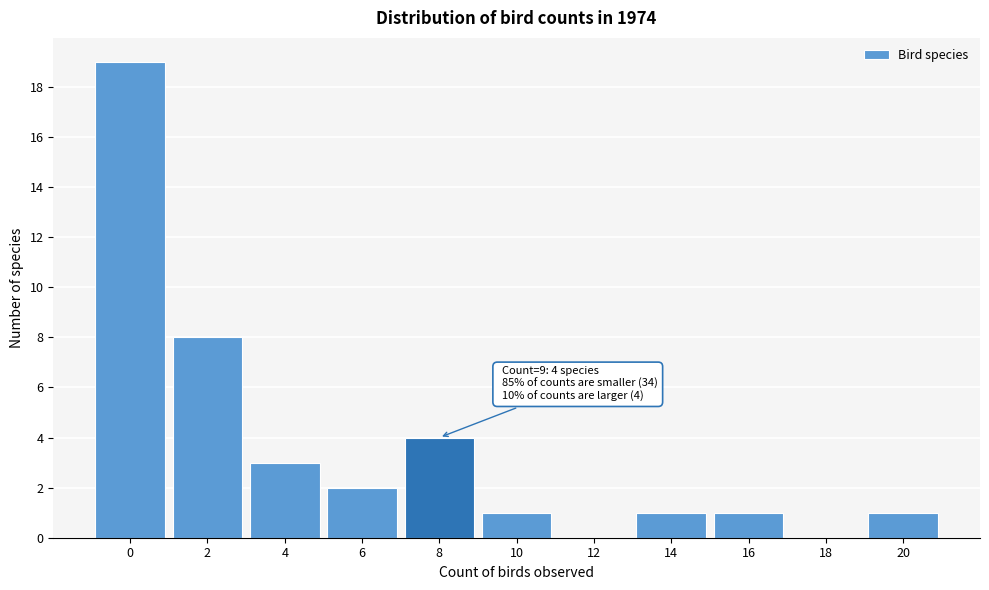

Reading right to left, list all the values displayed in this chart.

20=1	18=0	16=1	14=1	12=0	10=1	8=4	6=2	4=3	2=8	0=19